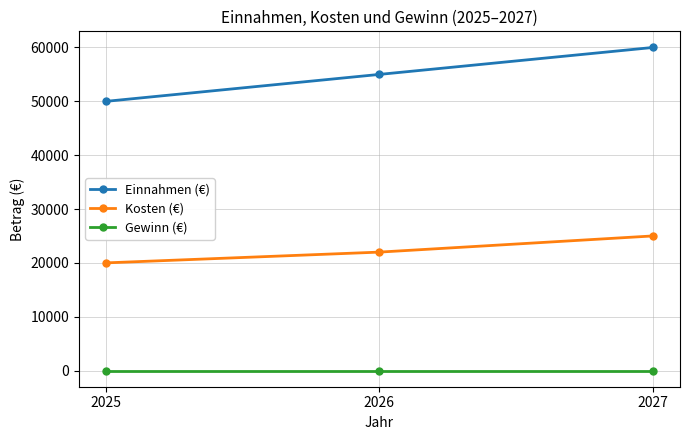

What is the minimum value for Einnahmen (€)?

50000